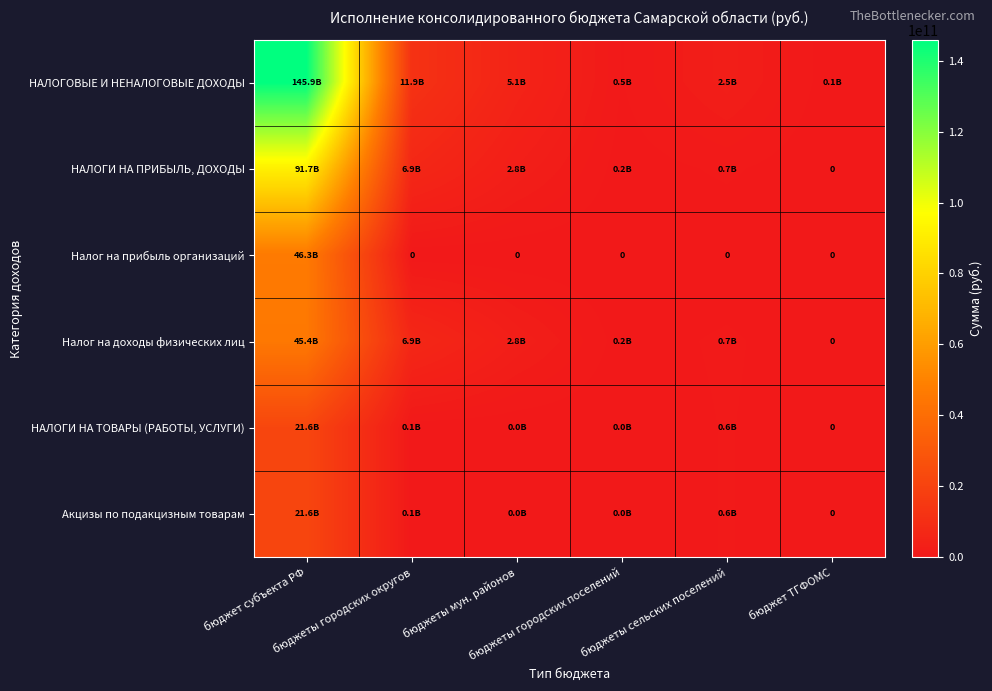

How many categories are shown in the chart?

6